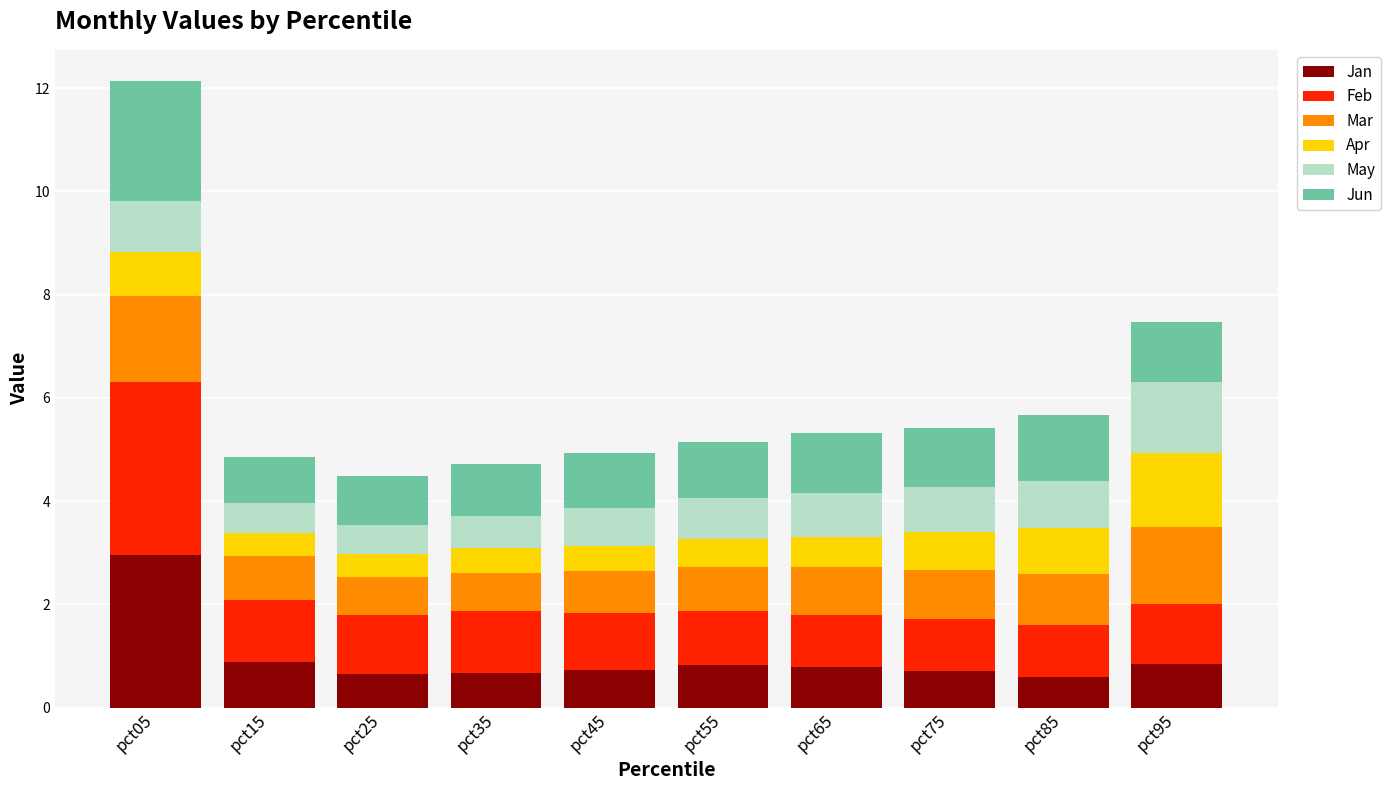

What is the difference between the second highest and minimum values in the Jan series?

0.3